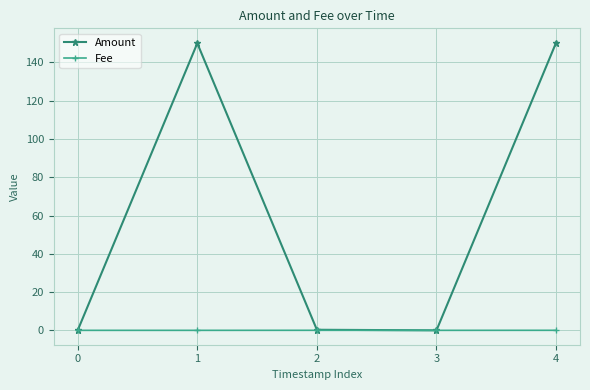

Rank the series by their maximum value, from lowest to highest.

Fee, Amount